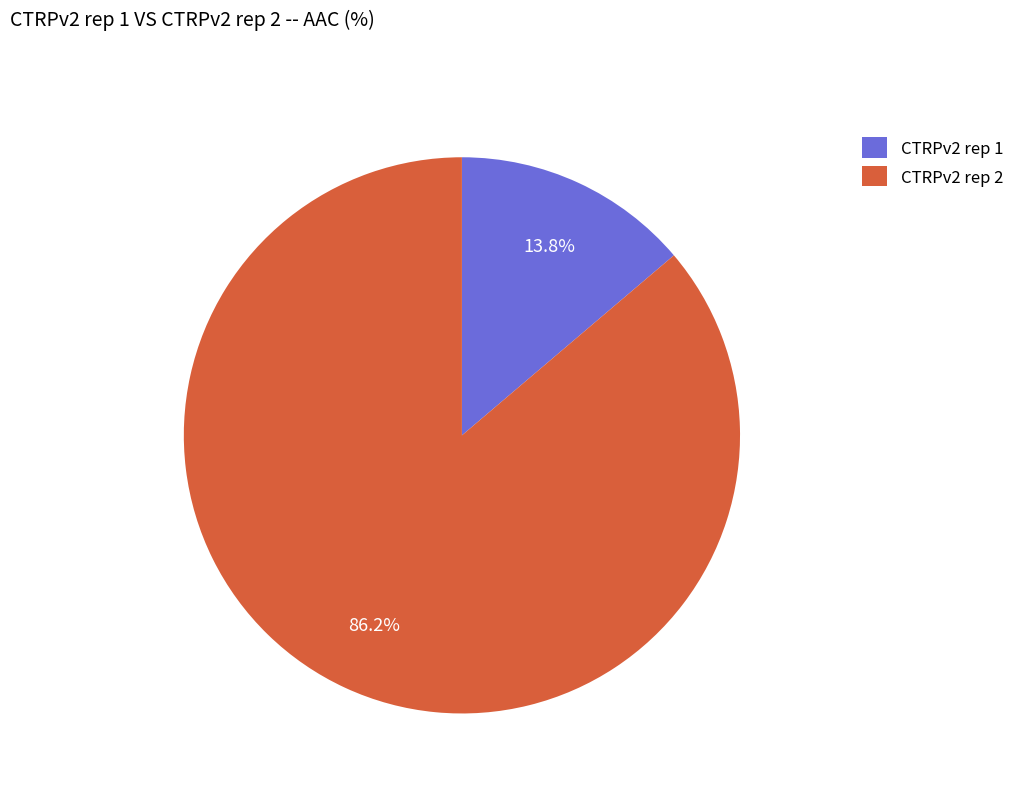

Does CTRPv2 rep 1 account for over 50% of the chart?

No